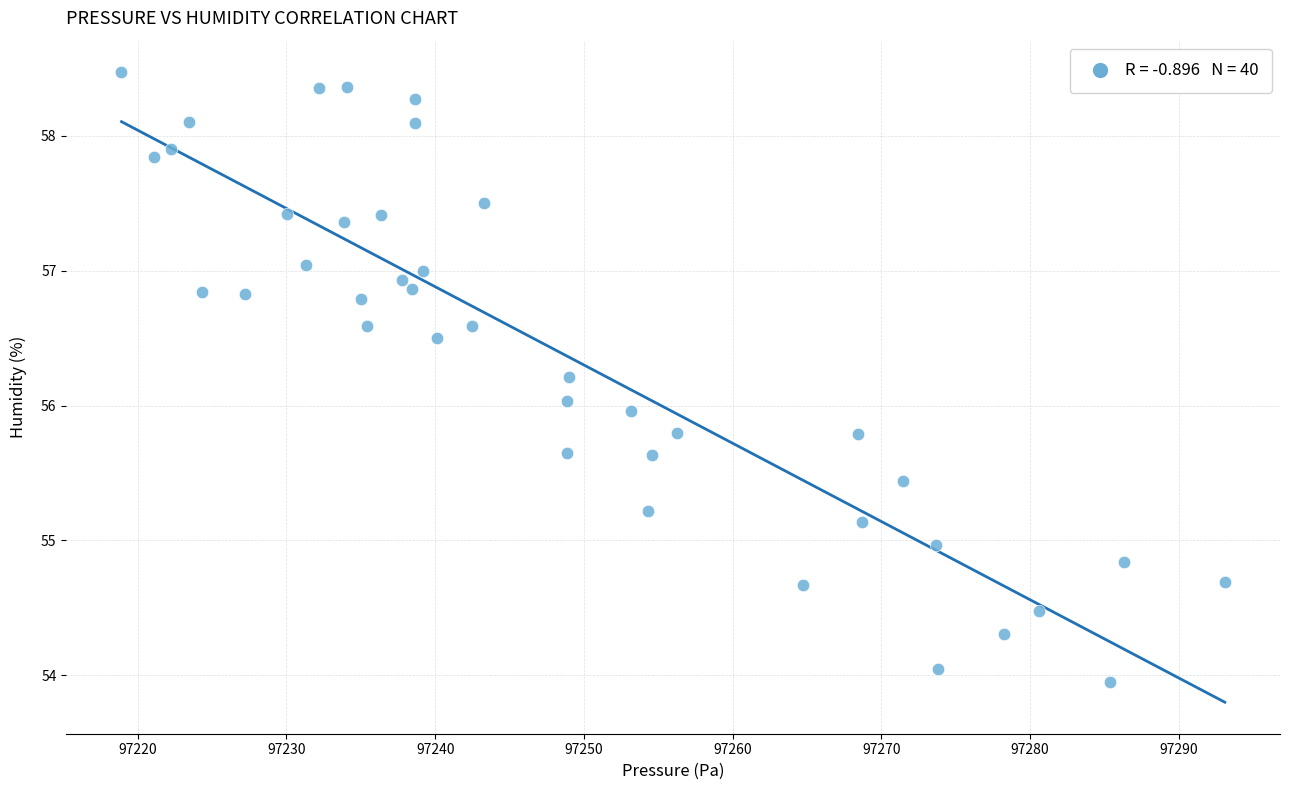

What is the range of X values (max minus min)?

74.2